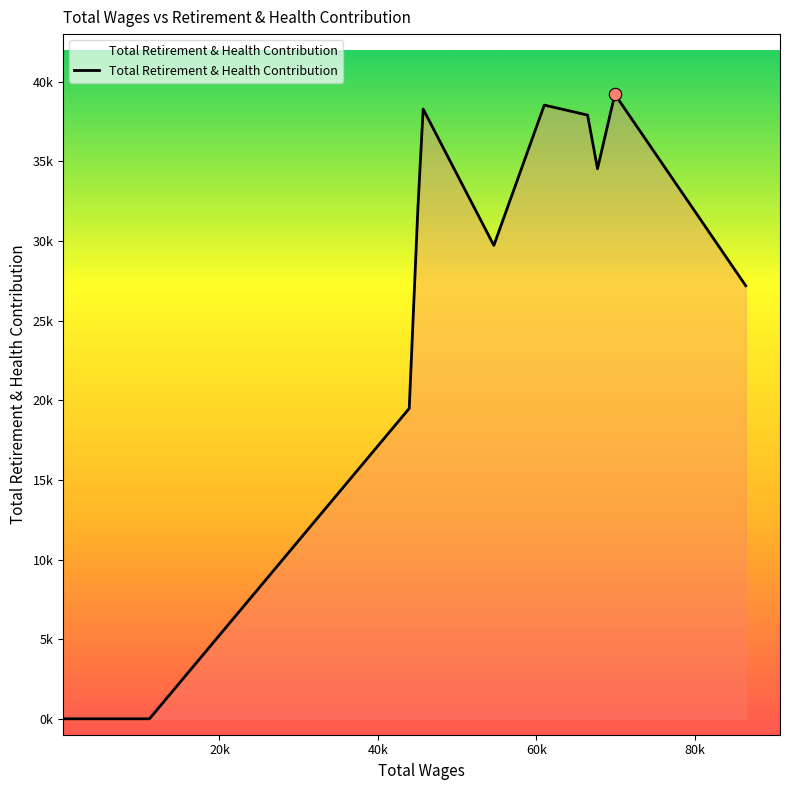

Is this an area chart (filled region under the line)?

Yes